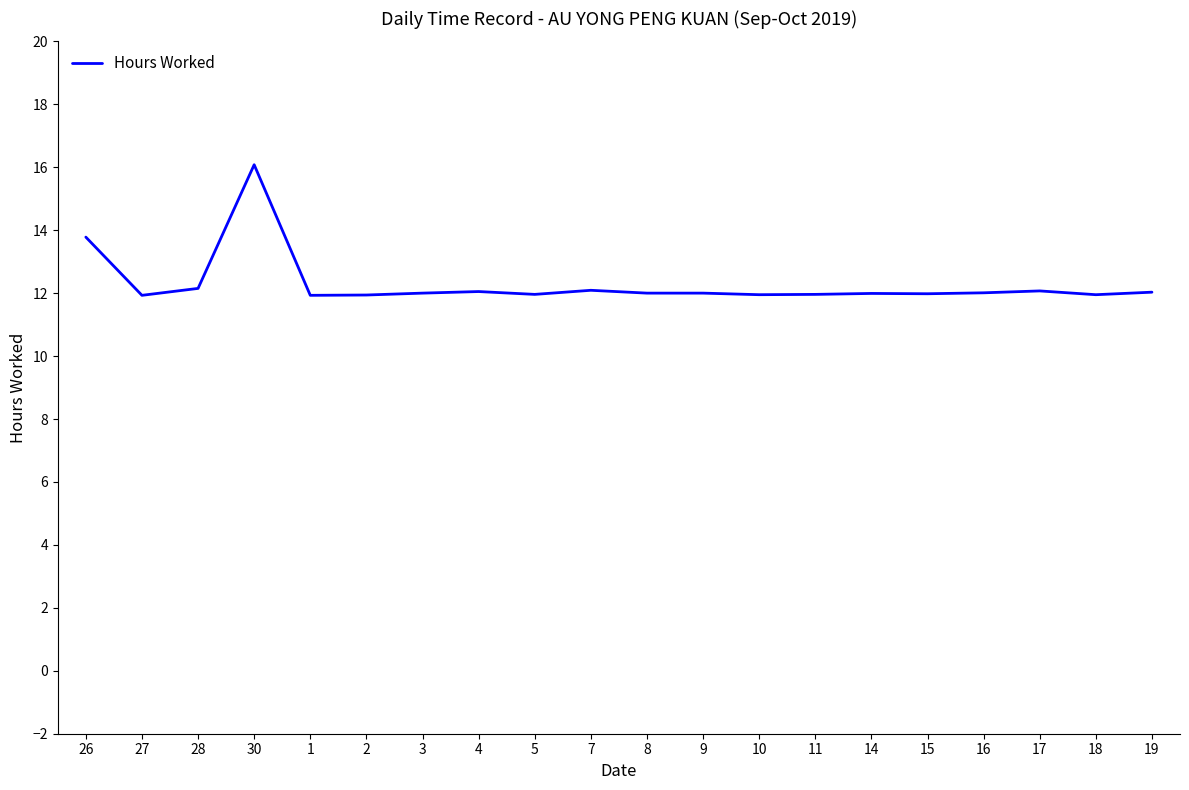

What position from the left is 27?

2